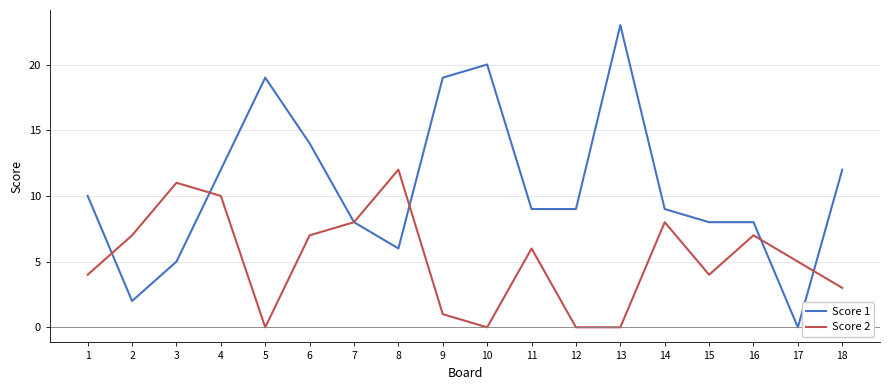

Is it true that Score 1 equals 2 at 16?

False